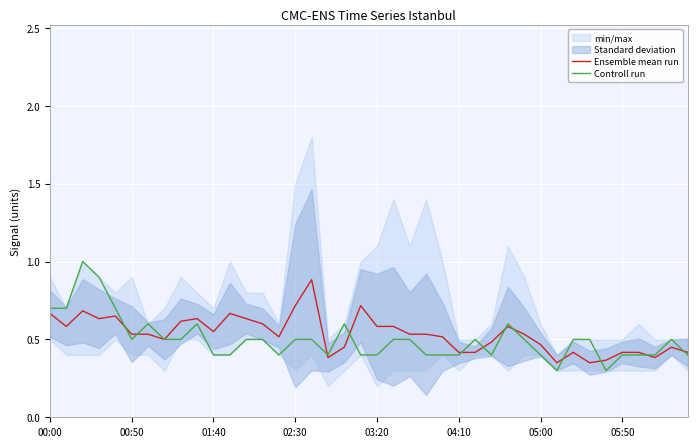

The Controll run series shows 0.5 at 13. True or false?

True